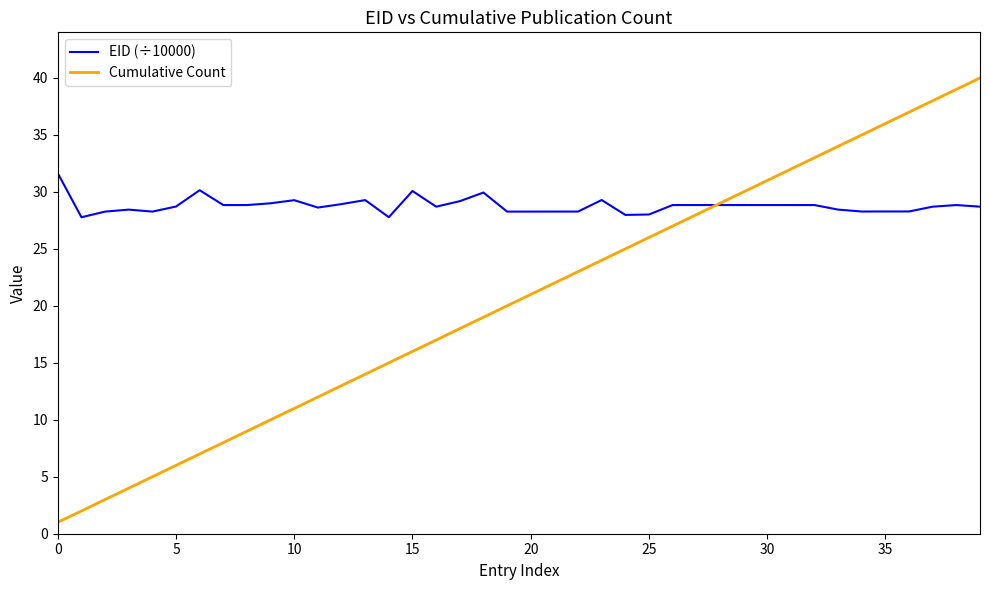

What is the difference between the maximum and minimum values in the Cumulative Count series?

39.0